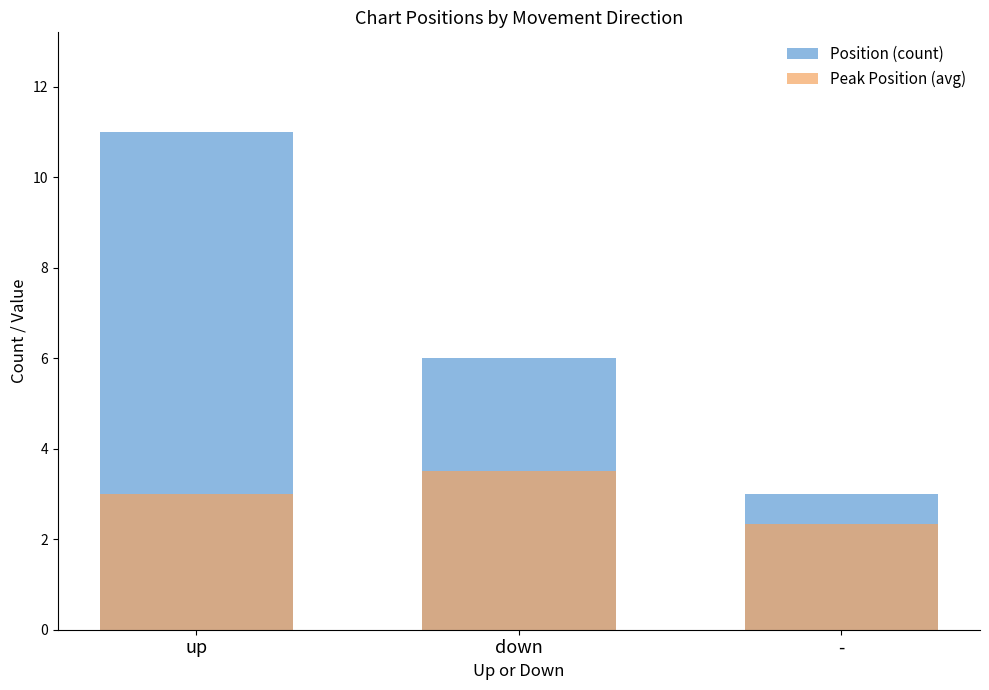

What is the difference between the Position (count) values at - and up?

8.0